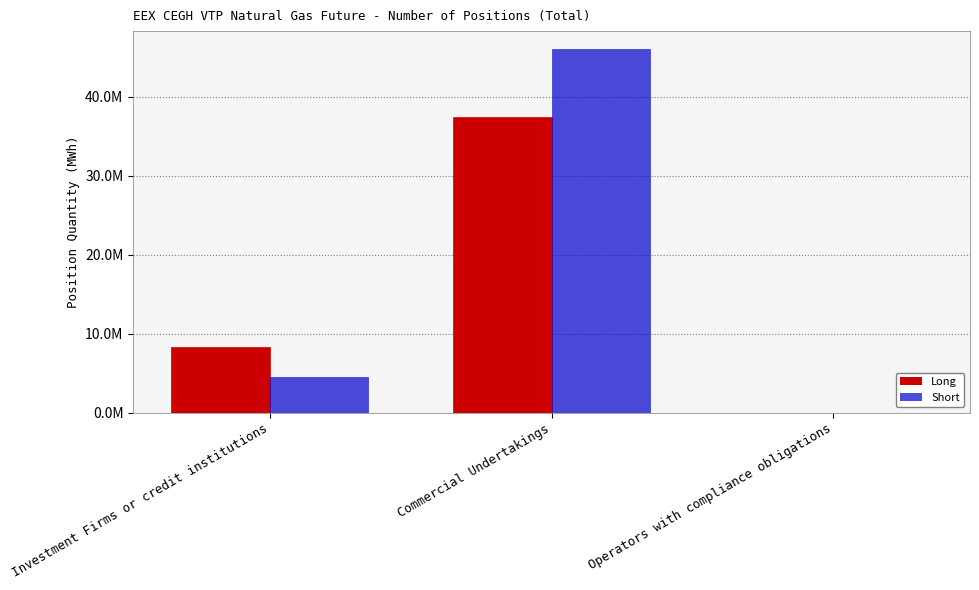

What is the difference between the Short values at Investment Firms or credit institutions and Commercial Undertakings?

41496376